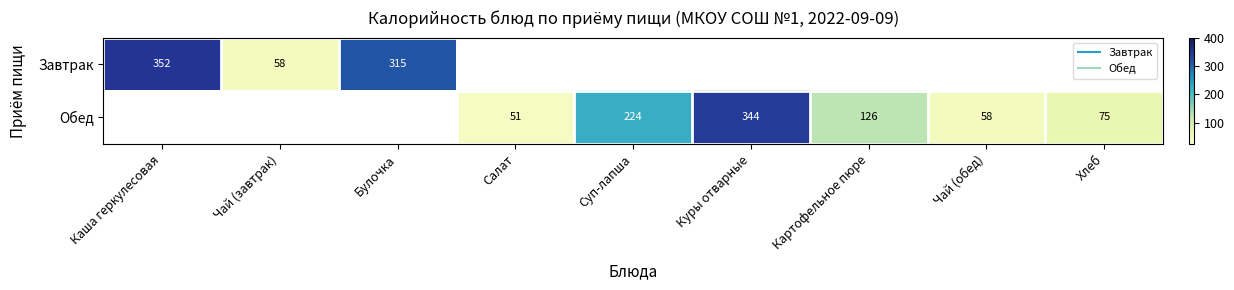

The value of Обед at Куры отварные is 96.6. True or false?

False